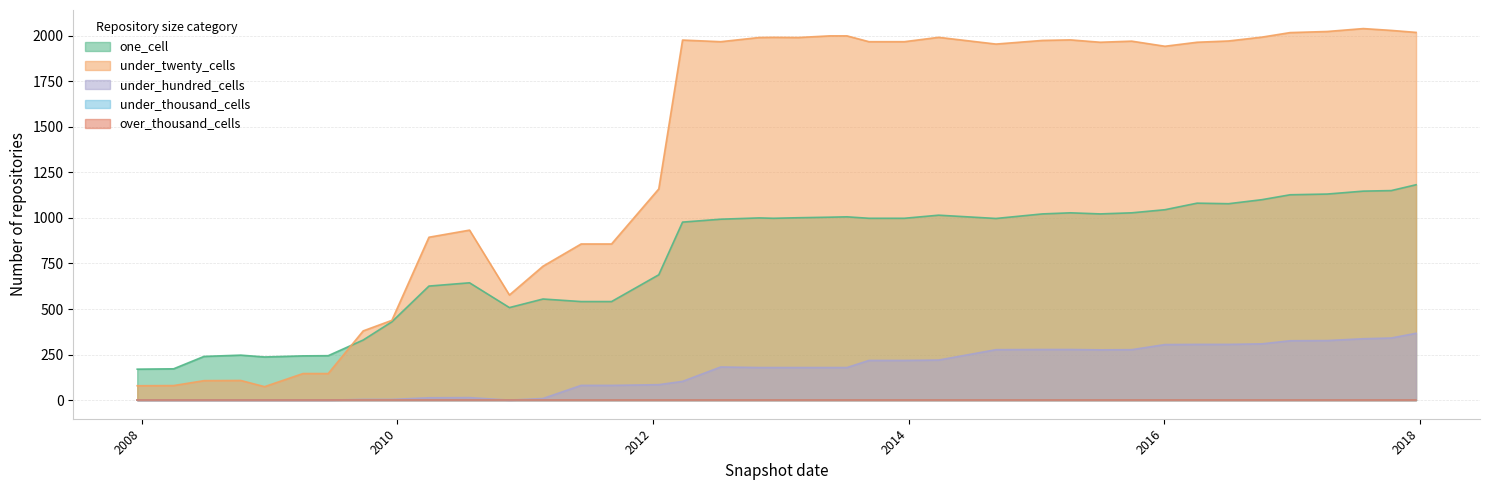

What is the difference between the one_cell values at 2013-09-10 and 2016-07-04?

80